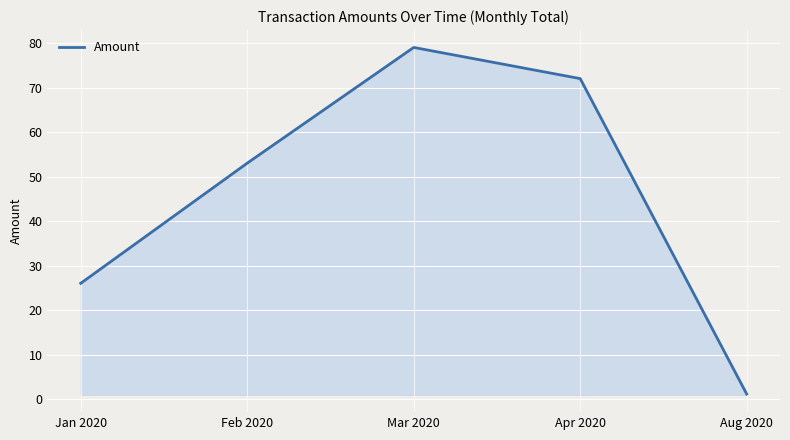

Rank the categories by value from lowest to highest.

Aug 2020, Jan 2020, Feb 2020, Apr 2020, Mar 2020